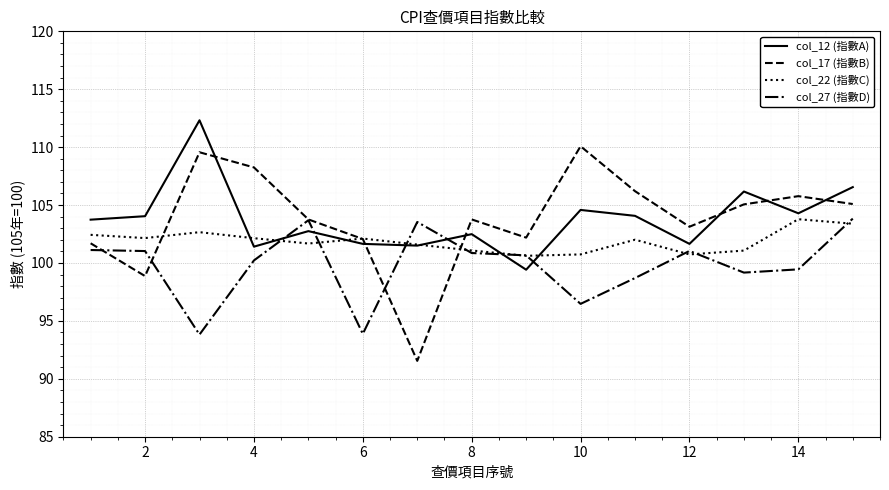

What is the spread (max minus min) of values at 2?

5.2